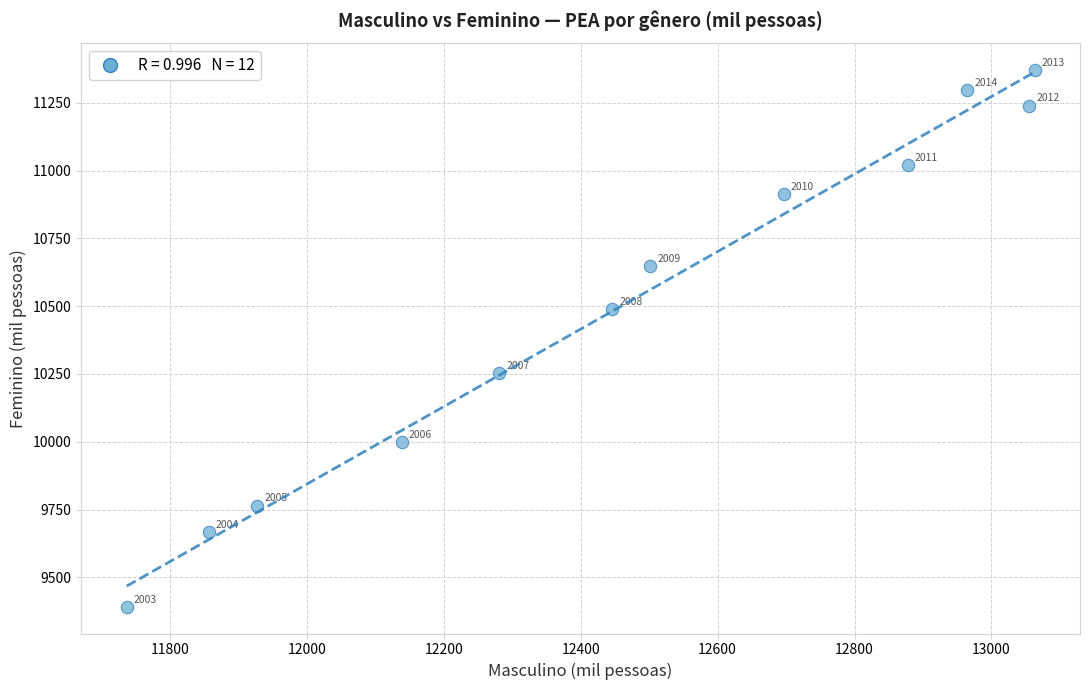

What is the average X value?

12462